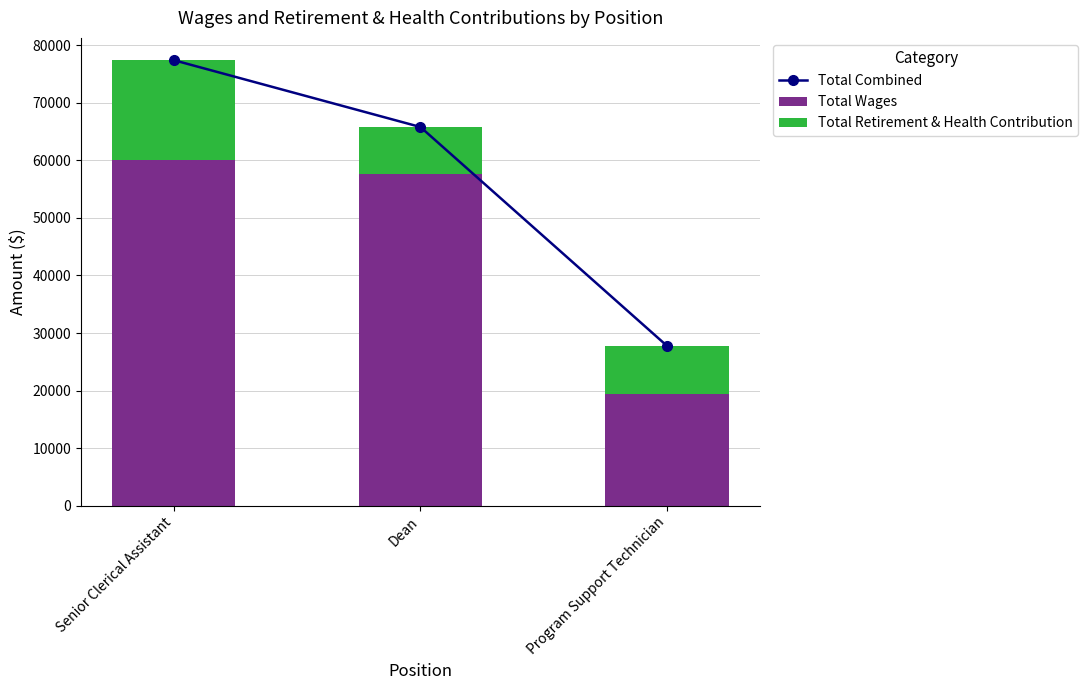

At which label is Total Wages closest to 39753?

Dean